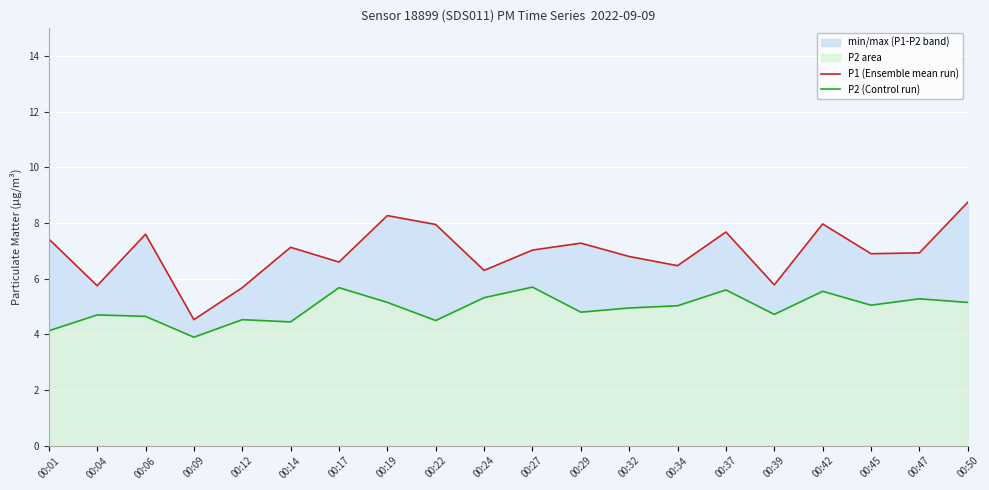

Rank the categories by P1 (Ensemble mean run) value from highest to lowest.

00:50, 00:19, 00:42, 00:22, 00:37, 00:06, 00:01, 00:29, 00:14, 00:27, 00:47, 00:45, 00:32, 00:17, 00:34, 00:24, 00:39, 00:04, 00:12, 00:09